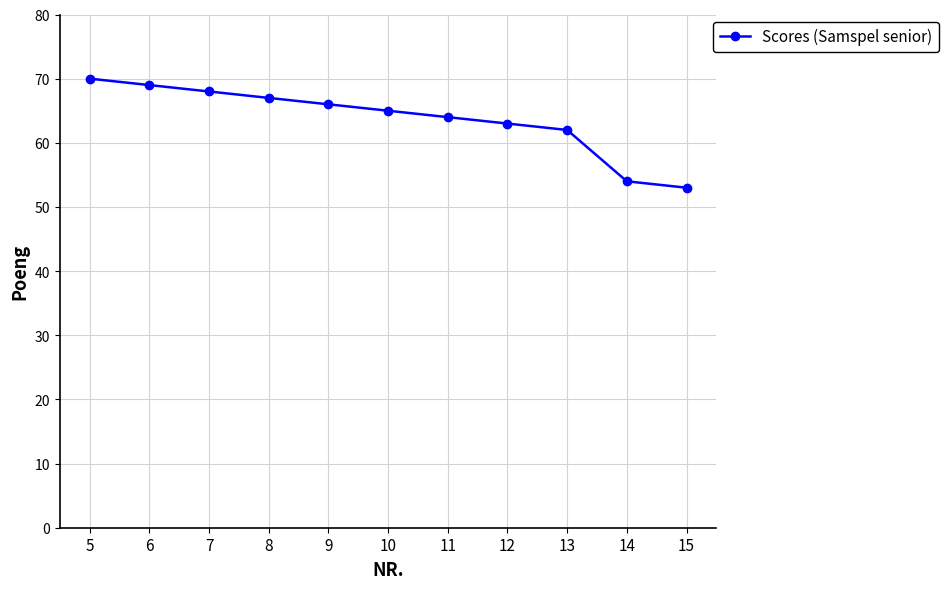

What is the value of the 11th point from the left?

53